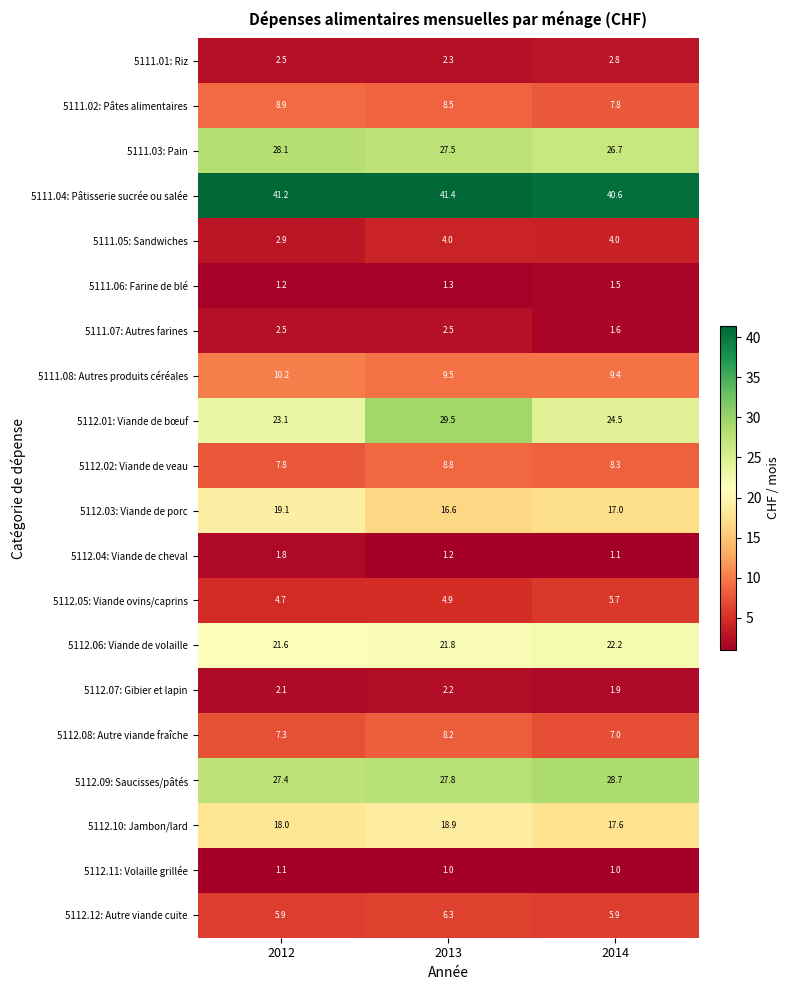

Rank the categories by 5112.08: Autre viande fraîche value from highest to lowest.

2013, 2012, 2014